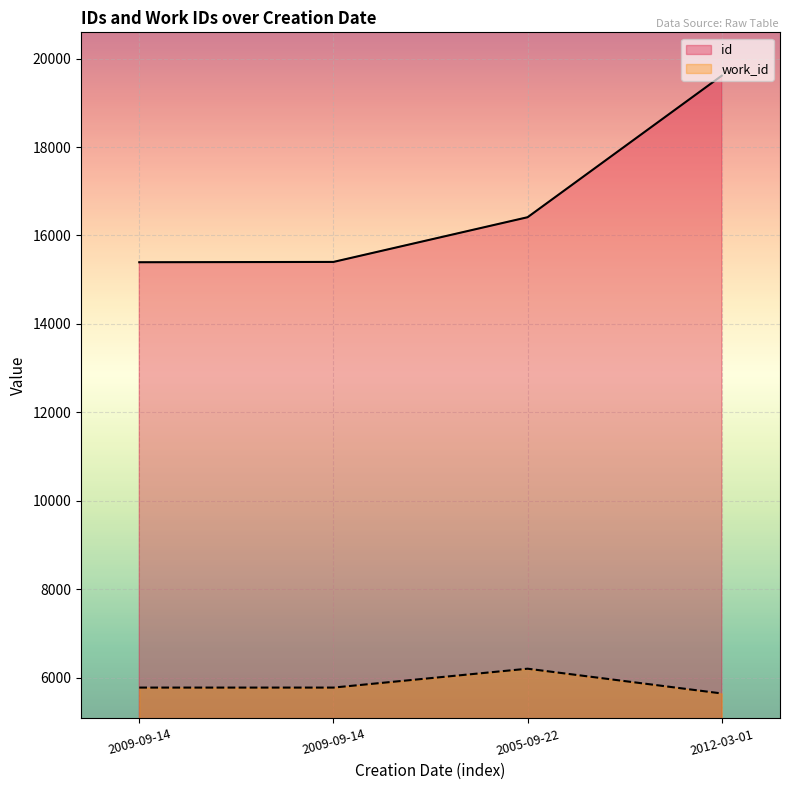

The id series shows 25040 at 2009-09-14. True or false?

False